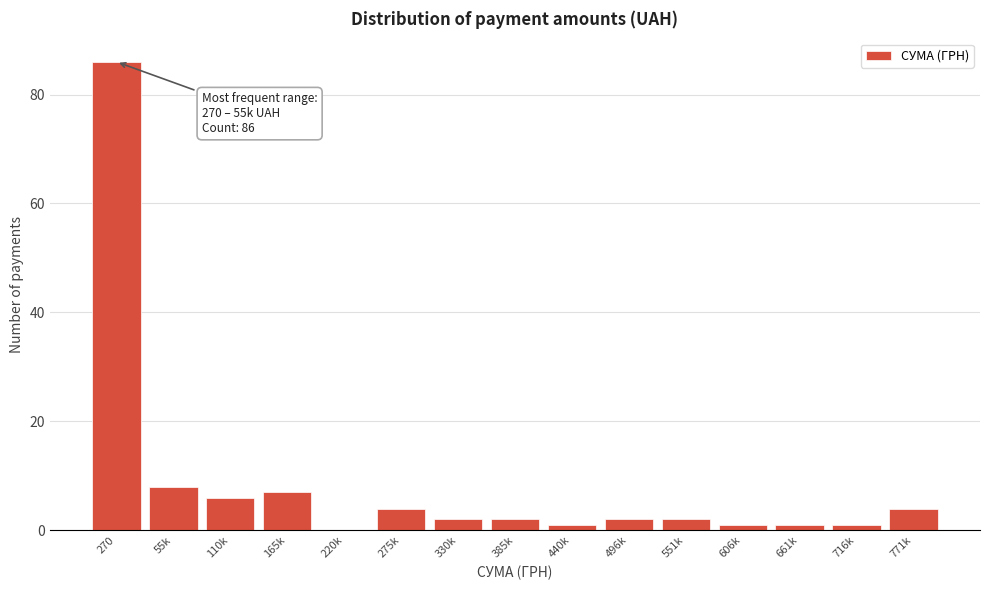

Reading left to right, what are all the values shown in this chart?

270=86	55k=8	110k=6	165k=7	220k=0	275k=4	330k=2	385k=2	440k=1	496k=2	551k=2	606k=1	661k=1	716k=1	771k=4